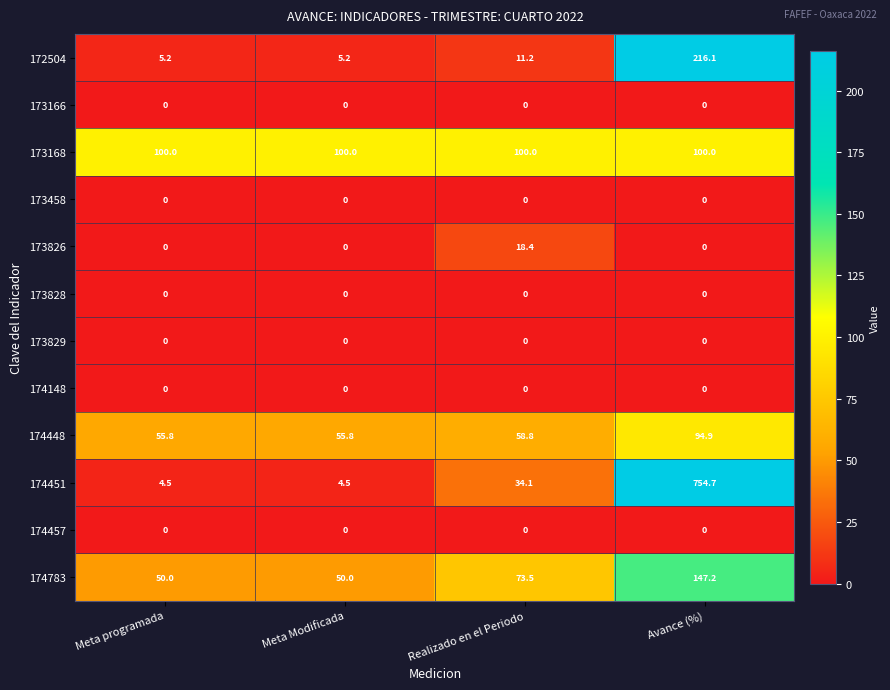

The value of 173828 at Realizado en el Periodo is 0.0. True or false?

True